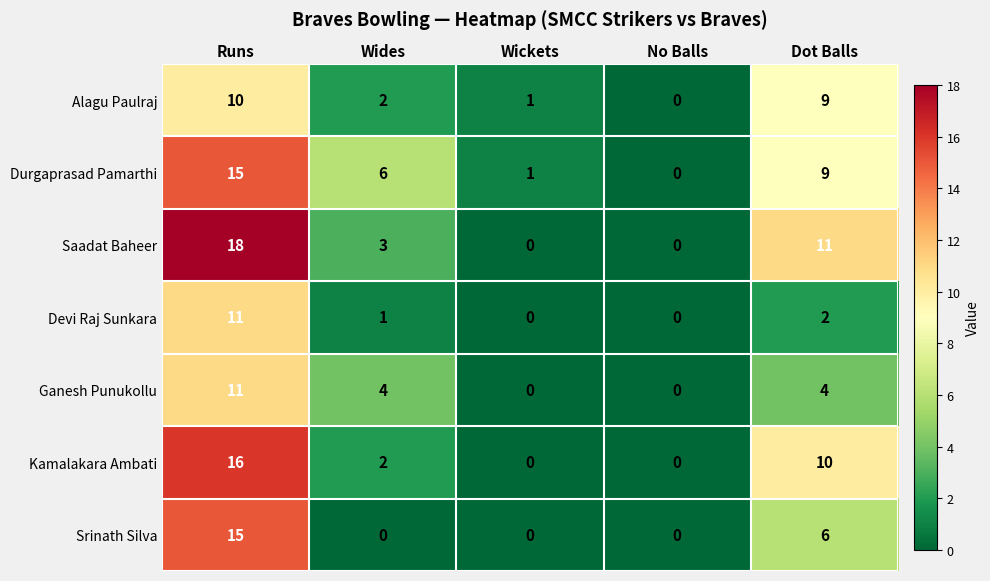

Which series has the largest range (max minus min)?

Saadat Baheer